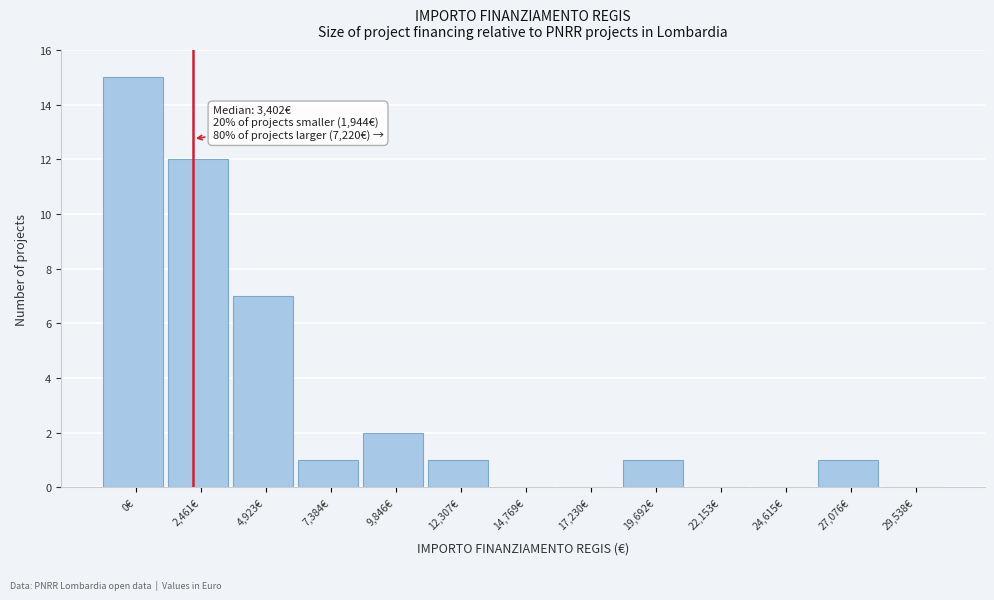

Reading left to right, what are all the values shown in this chart?

0€=15	2,461€=12	4,923€=7	7,384€=1	9,846€=2	12,307€=1	14,769€=0	17,230€=0	19,692€=1	22,153€=0	24,615€=0	27,076€=1	29,538€=0